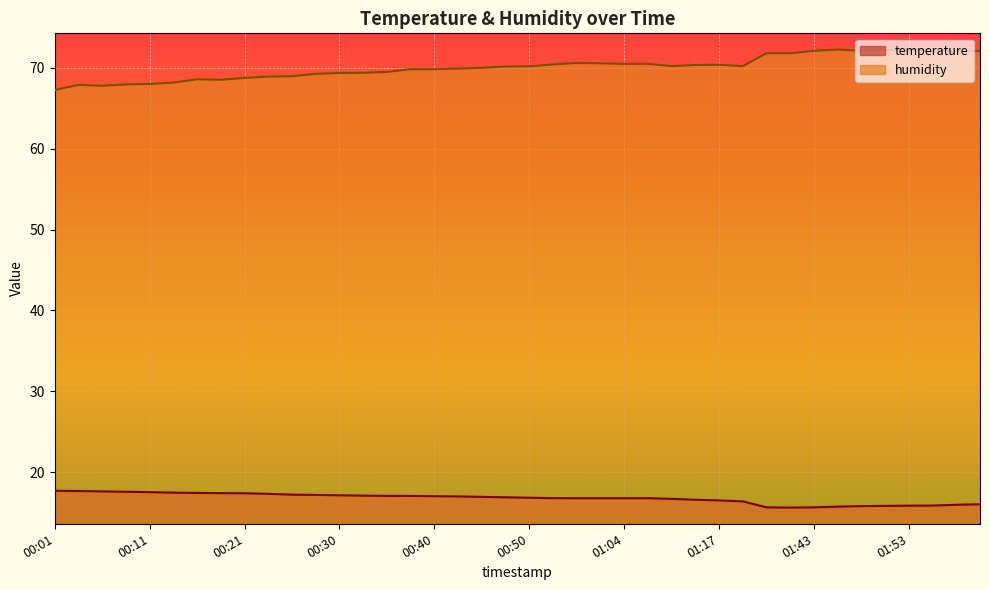

Where is the first local maximum for humidity?

00:03